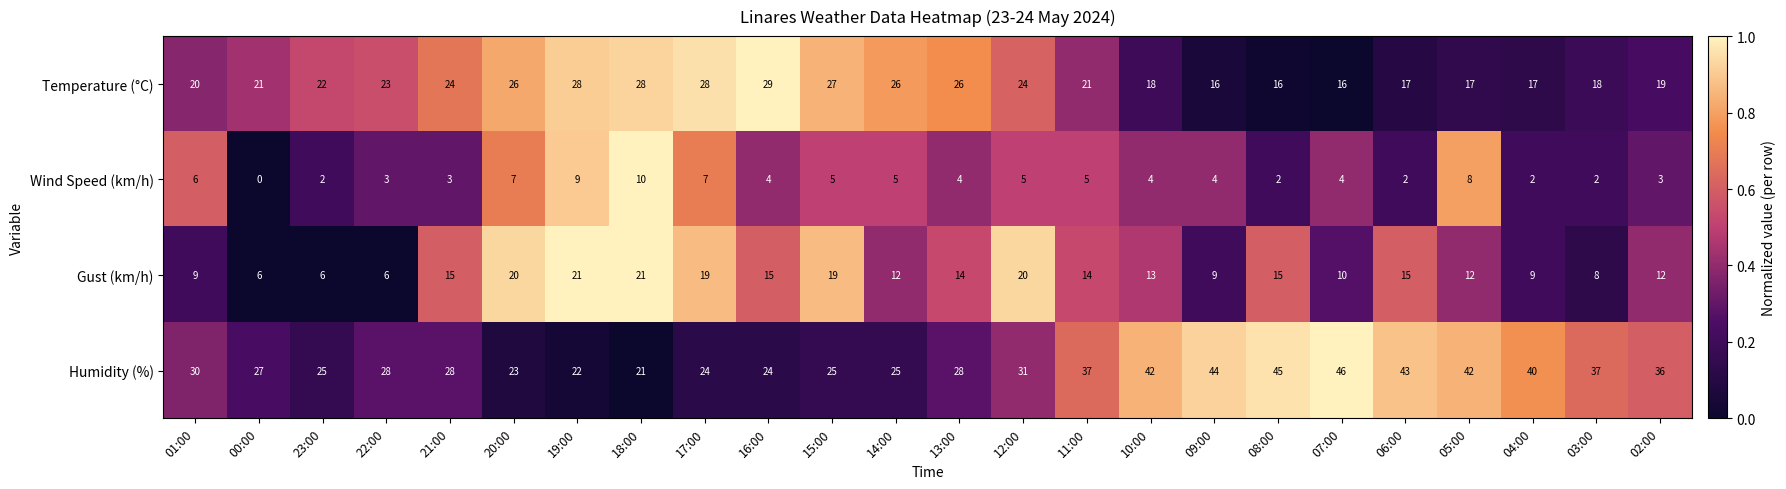

What is the maximum value for Wind Speed (km/h)?

10